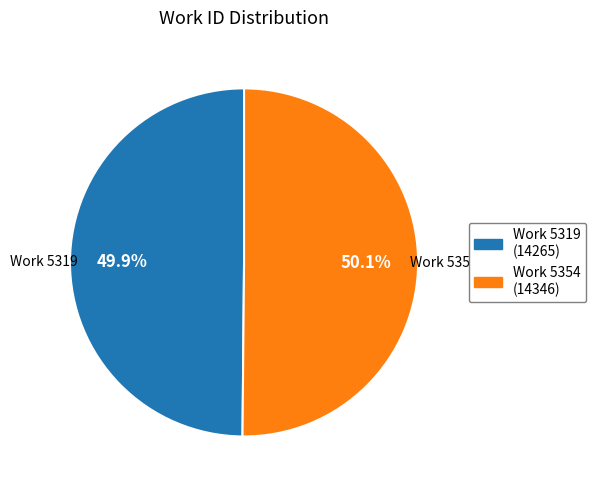

To the nearest percent, what is the average slice percentage?

50%